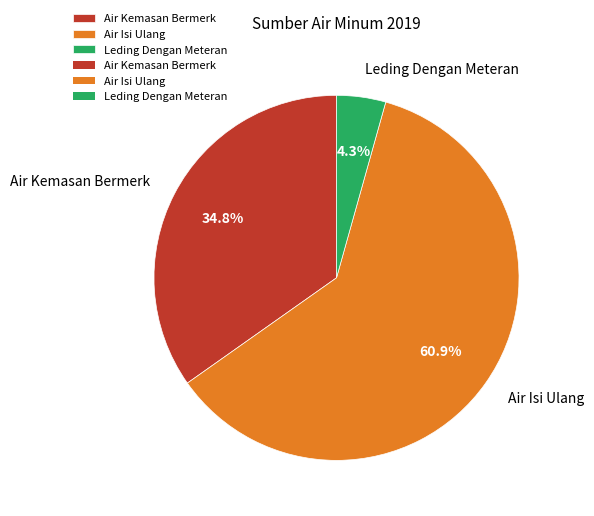

To the nearest percent, what is the average slice percentage?

33%